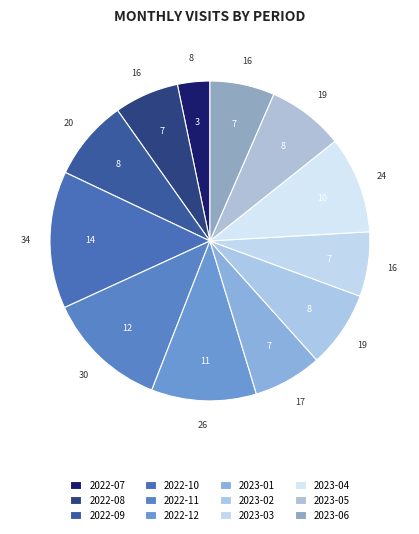

What percentage is the 2023-06 slice, to the nearest percent?

7%